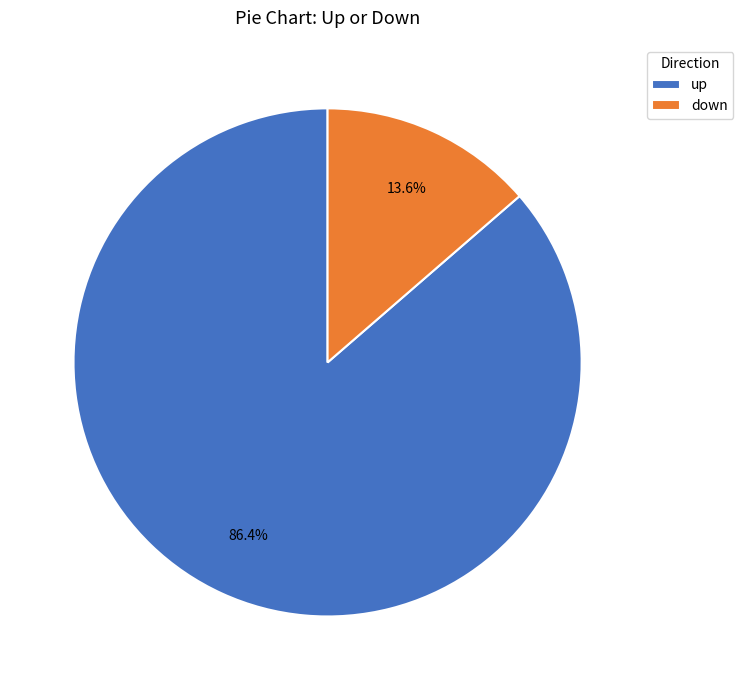

How many segments does this pie chart have?

2